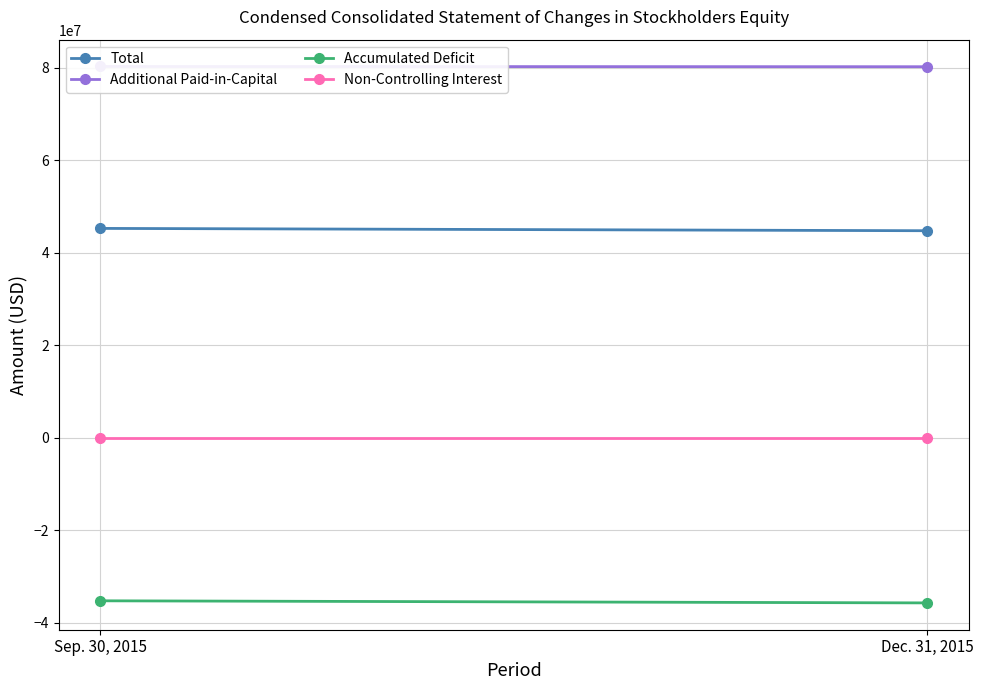

Reading right to left, extract all data points from this chart.

Total: 44760000	45262000
Additional Paid-in-Capital: 80233000	80282000
Accumulated Deficit: -35737000	-35284000
Non-Controlling Interest: 15000	15000